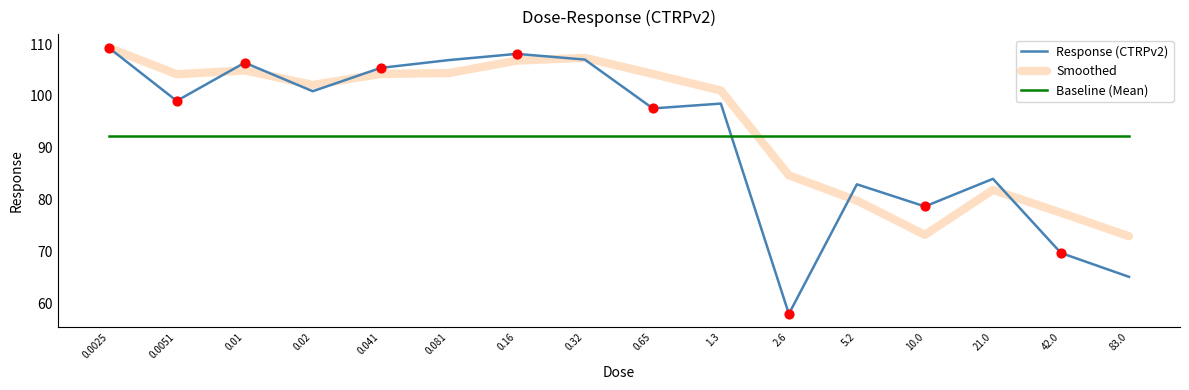

What is the spread (max minus min) of values at 21.0?

10.5